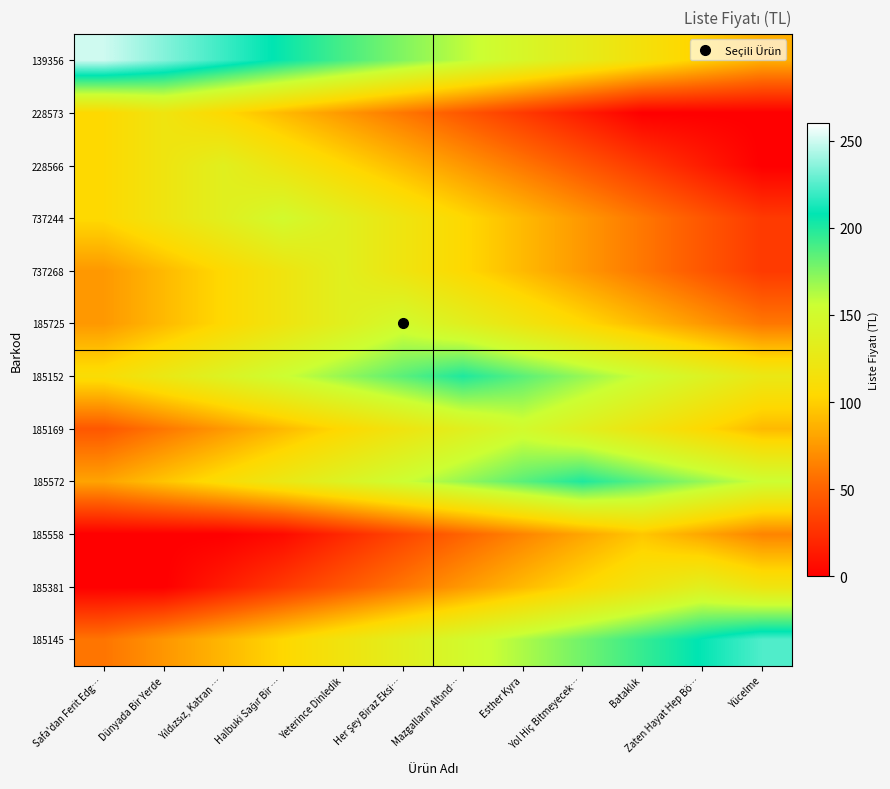

What is the total value across all series at Yeterince Dinledik?

1375